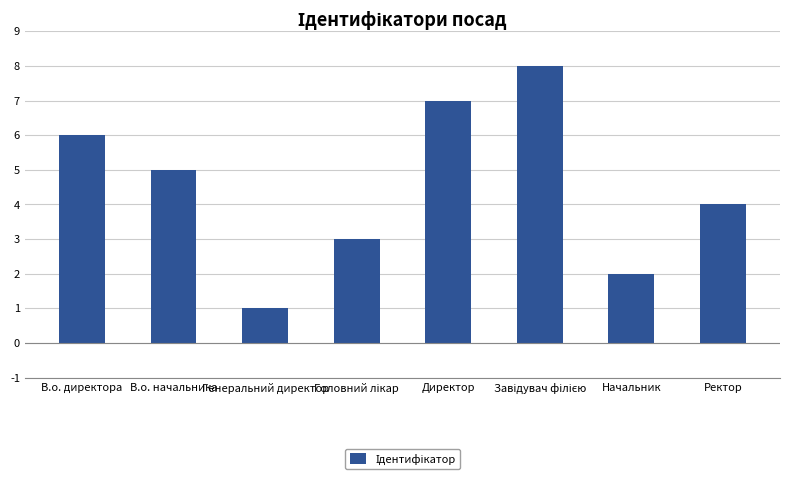

What is the change in value from В.о. начальника to Начальник?

-3